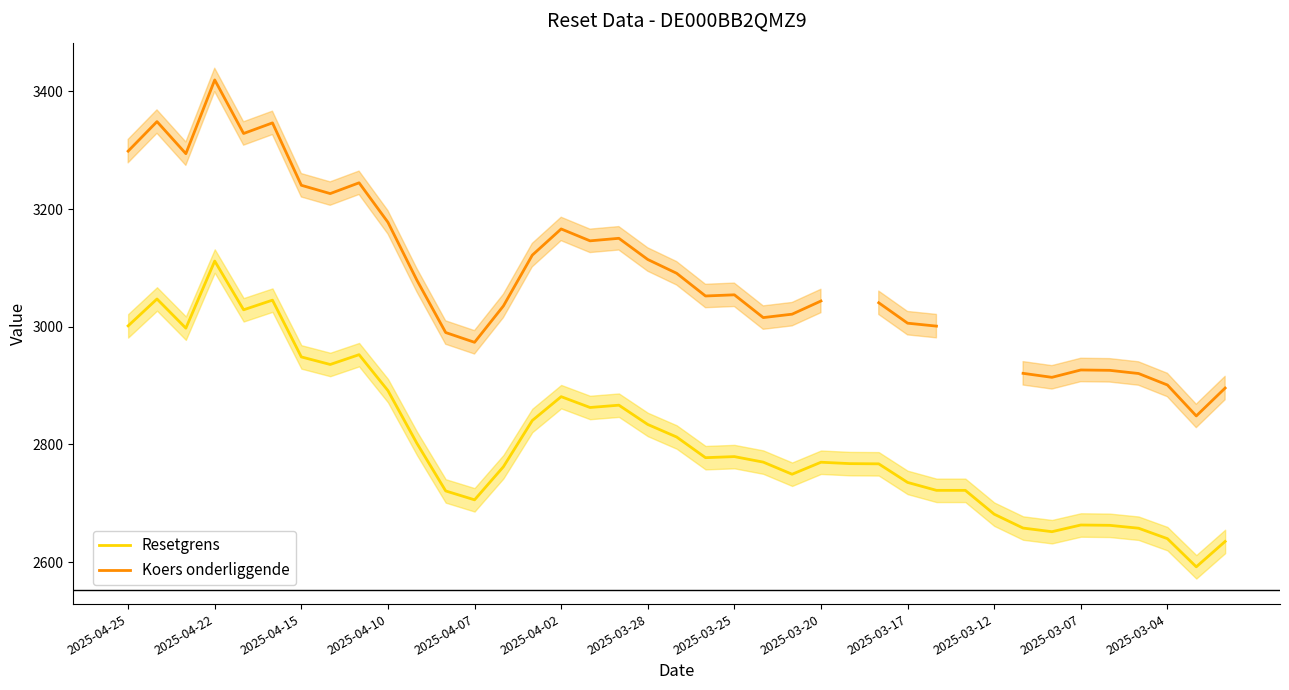

Where is Resetgrens nearest to the value 2851?

14